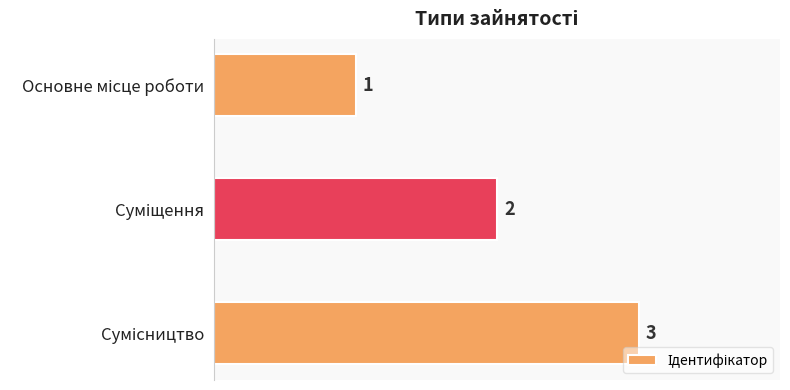

What is the maximum value shown in the chart?

3